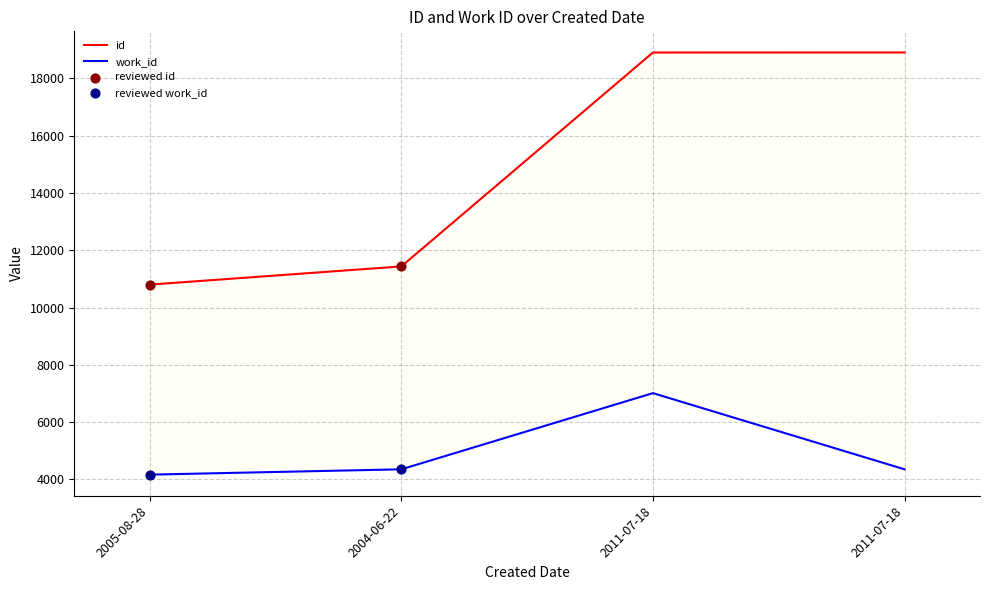

At how many categories does at least one series exceed 5470?

4